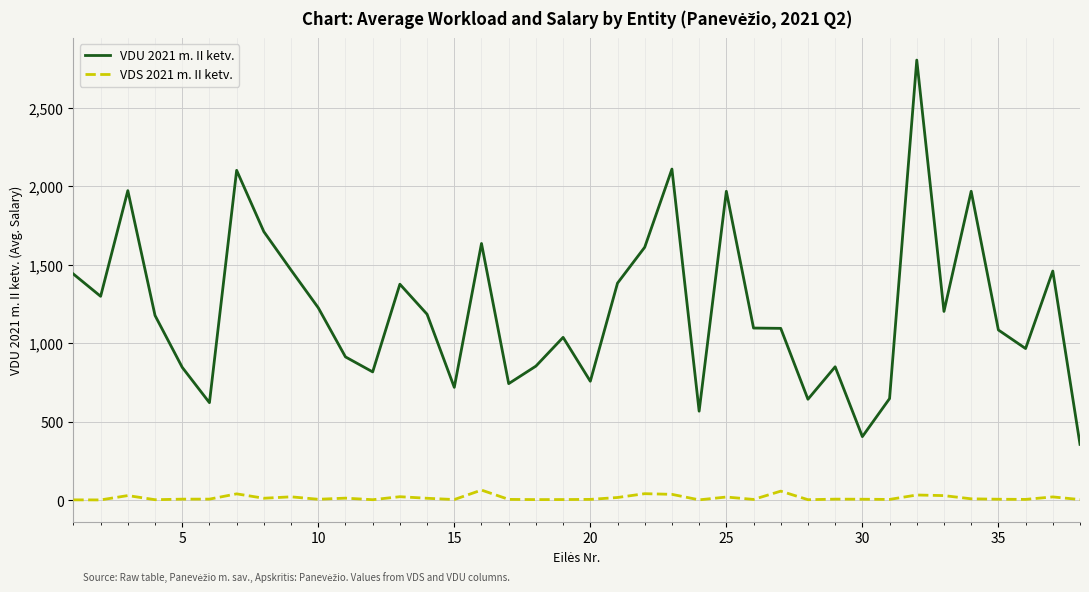

What is the highest value of the VDU 2021 m. II ketv. series?

2803.0